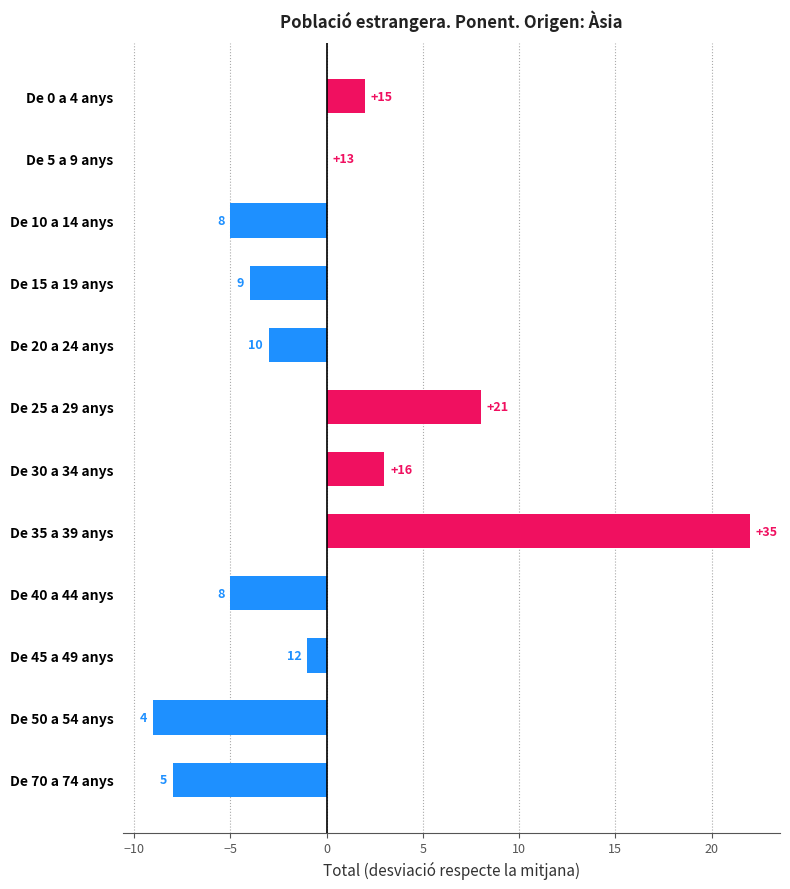

Does the chart contain any negative values?

Yes